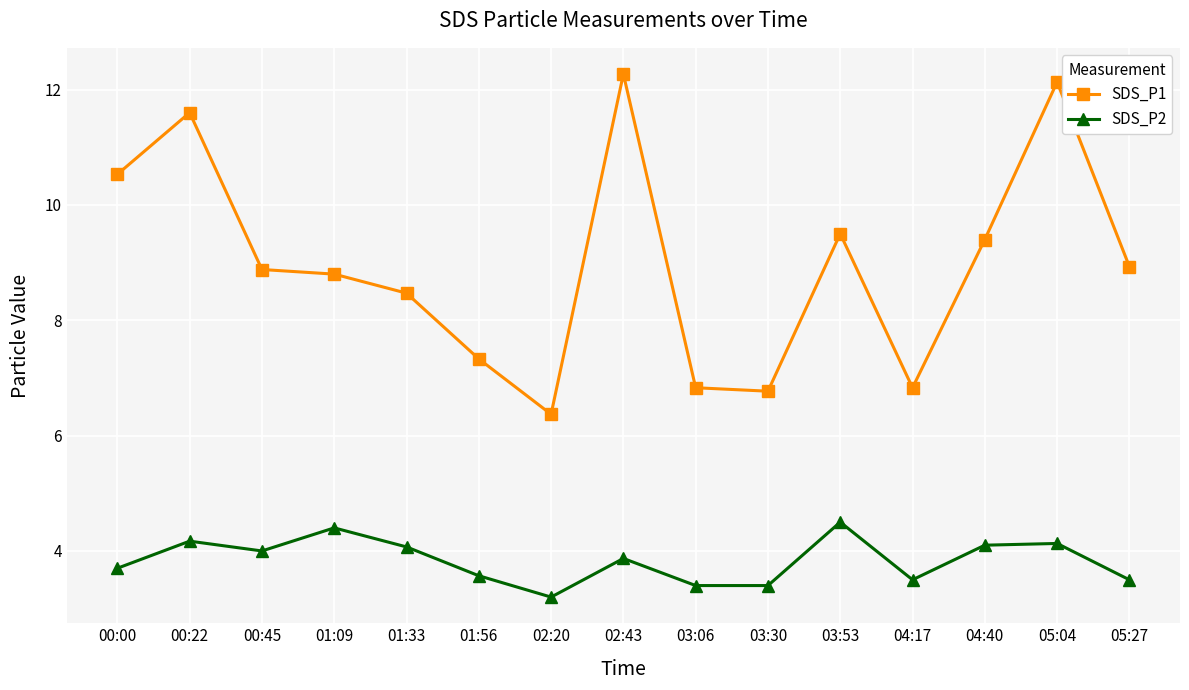

At which category does the chart reach its minimum across all series?

02:20